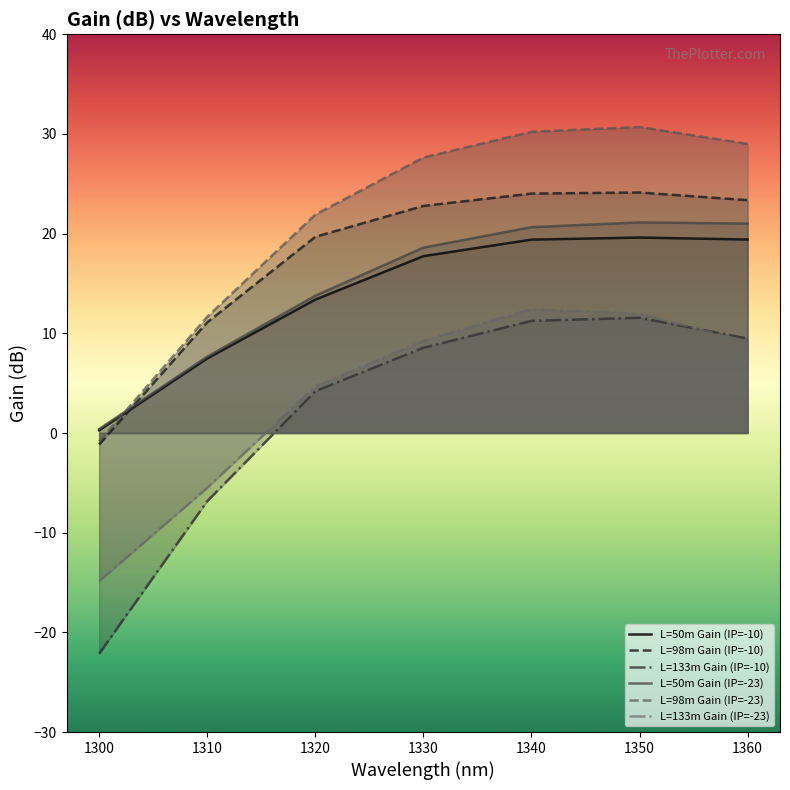

Which category has the lowest value across all series?

1300